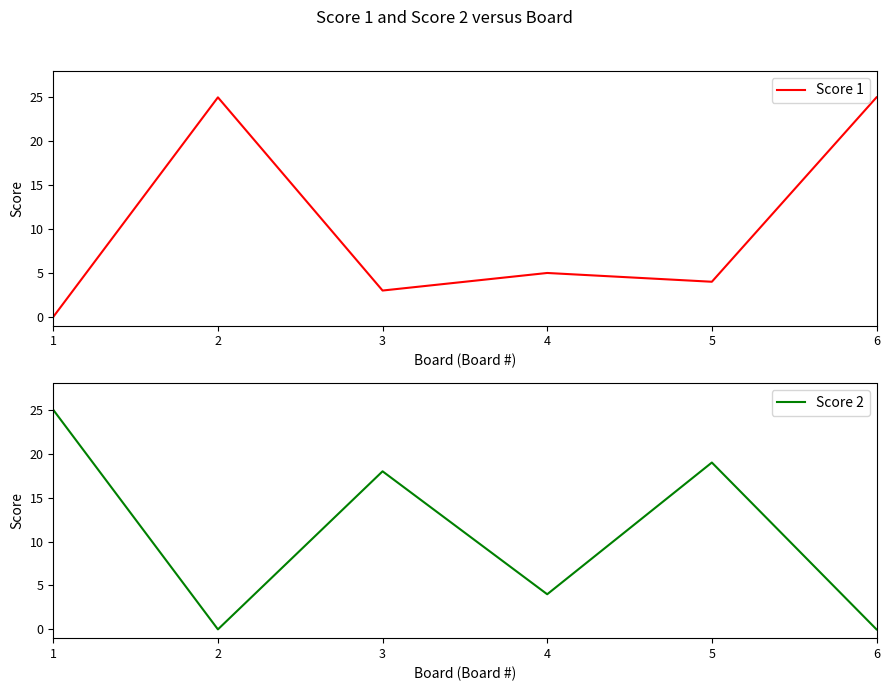

List the labels in order of Score 1 value, smallest first.

1, 3, 5, 4, 2, 6